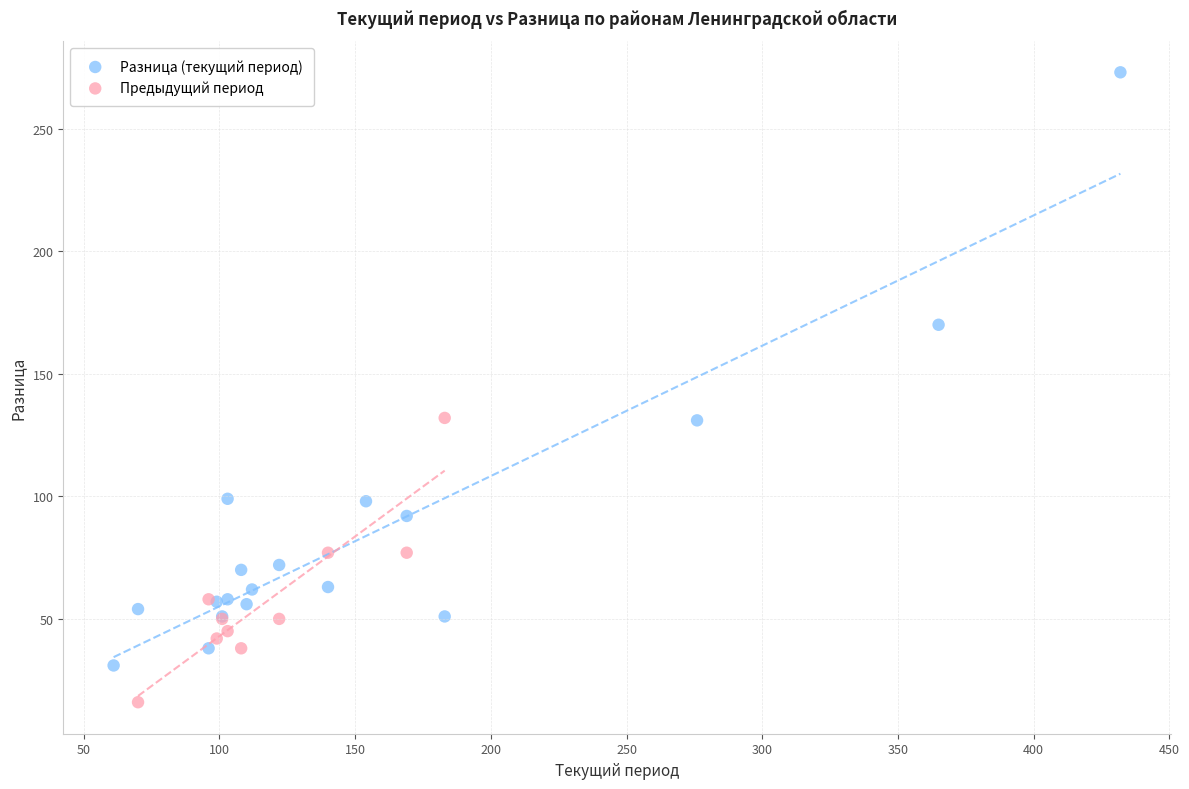

Which series reaches the minimum Y coordinate?

Предыдущий период